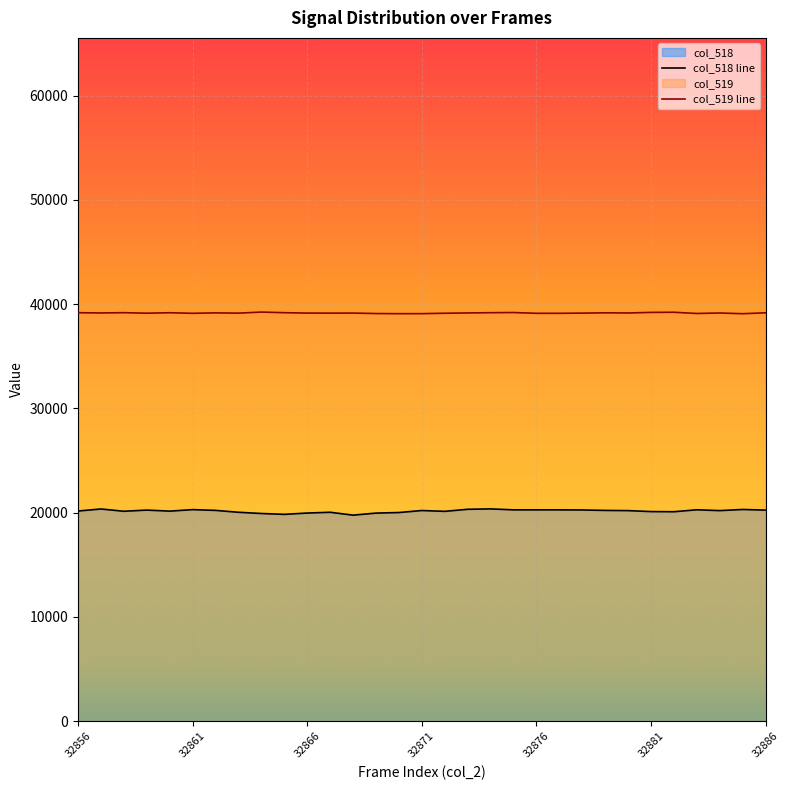

Rank the series at 32872 from lowest to highest value.

col_518, col_519